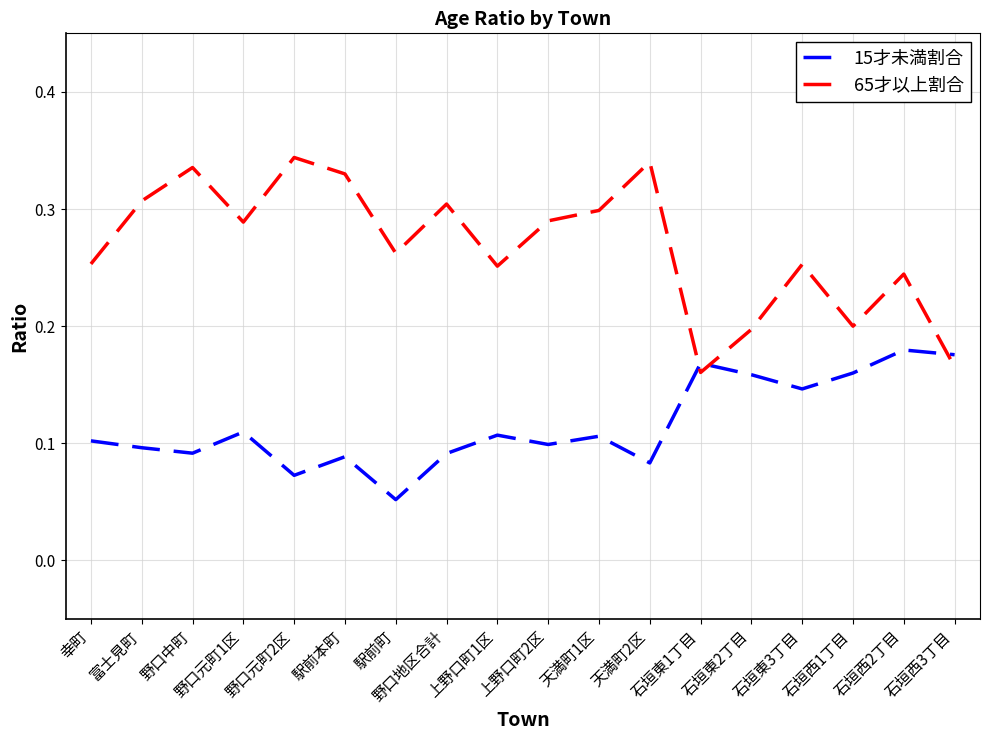

Between 野口元町1区 and 石垣東1丁目, which series saw the biggest shift?

65才以上割合